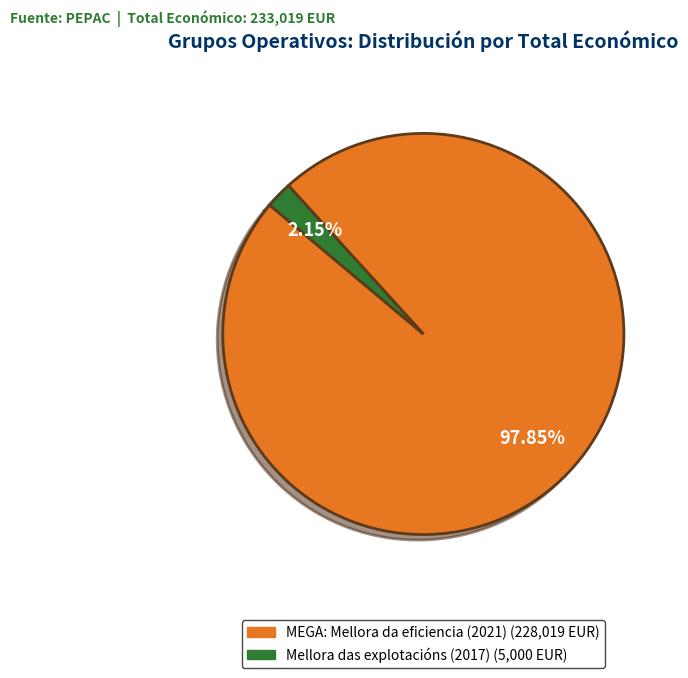

How many segments does this pie chart have?

2